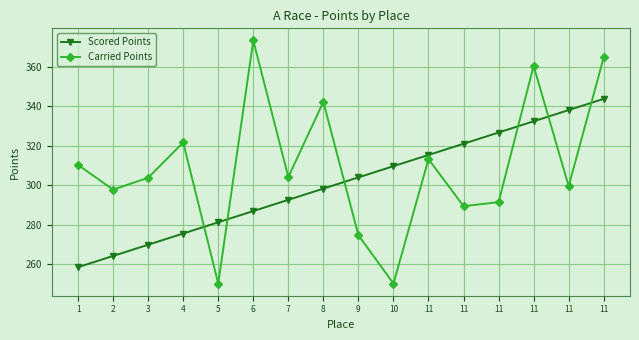

List the labels in order of Scored Points value, largest first.

11, 11, 11, 11, 11, 11, 10, 9, 8, 7, 6, 5, 4, 3, 2, 1